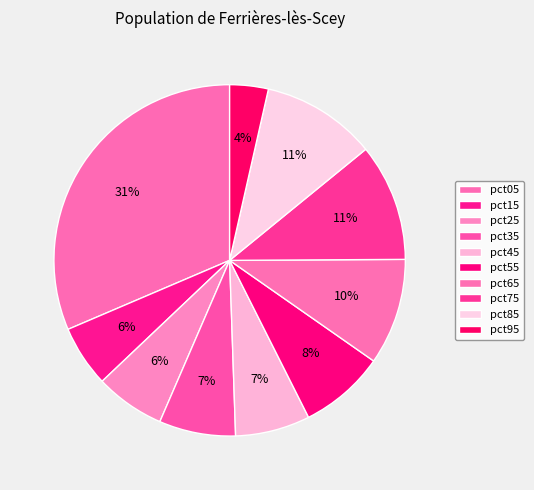

Rank the categories by value from highest to lowest.

pct05, pct75, pct85, pct65, pct55, pct35, pct45, pct25, pct15, pct95